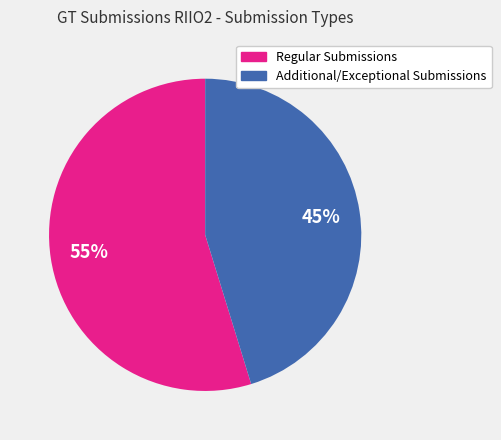

Is the sum of Additional/Exceptional Submissions and Regular Submissions greater than half?

Yes